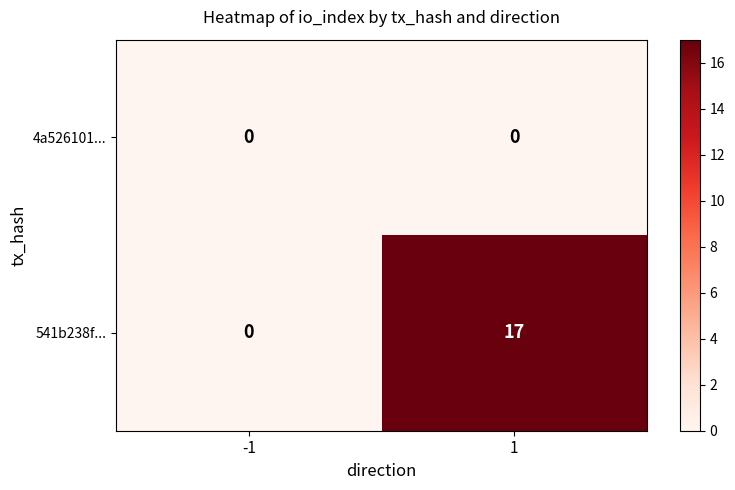

Reading left to right, what are all the values shown in this chart?

4a526101...: 0	0
541b238f...: 0	17